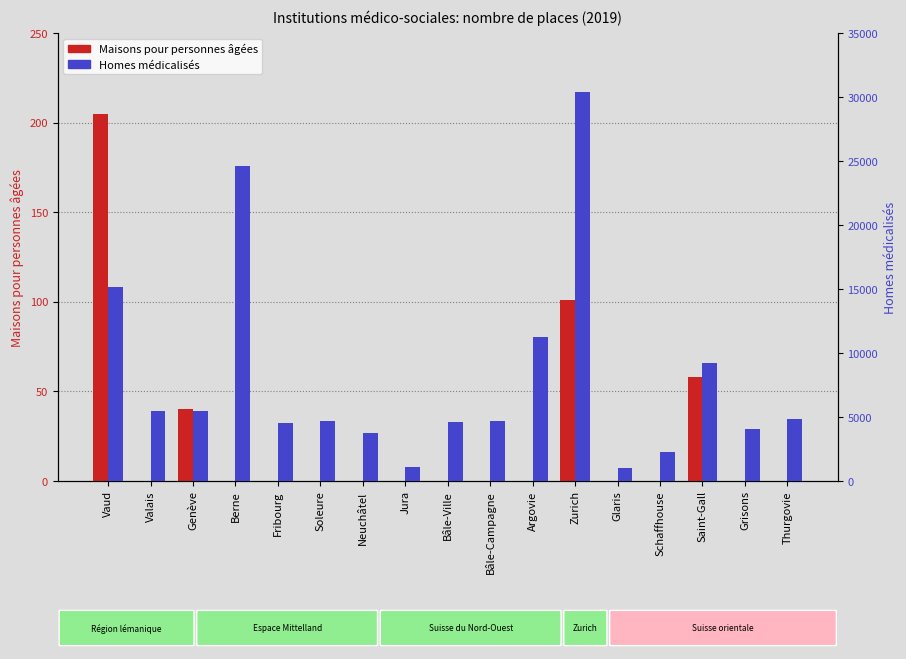

At Neuchâtel, list the series in order from largest to smallest.

Homes médicalisés, Maisons pour personnes âgées